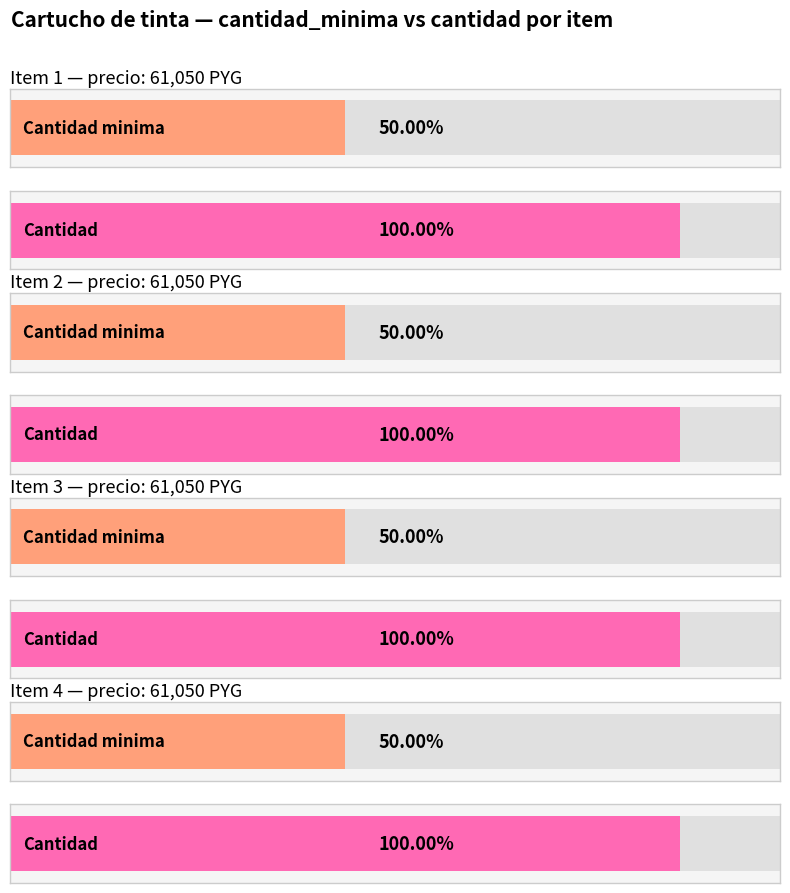

Which category has the lowest value across all series?

1